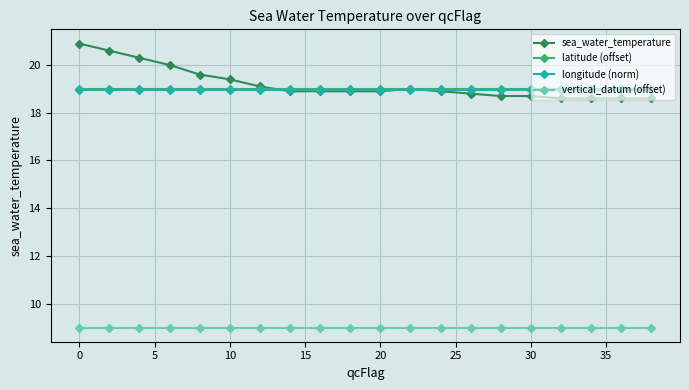

Does the chart have visible grid lines?

Yes